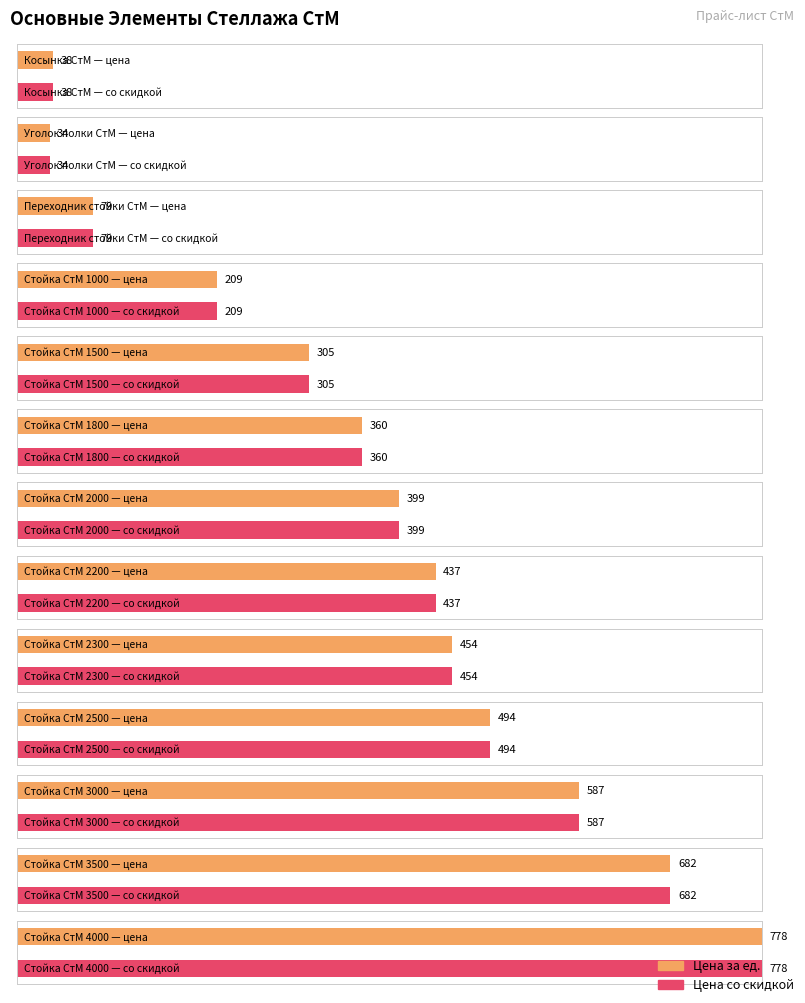

At which label does Цена за ед. first exceed 399?

Стойка СтМ 2200